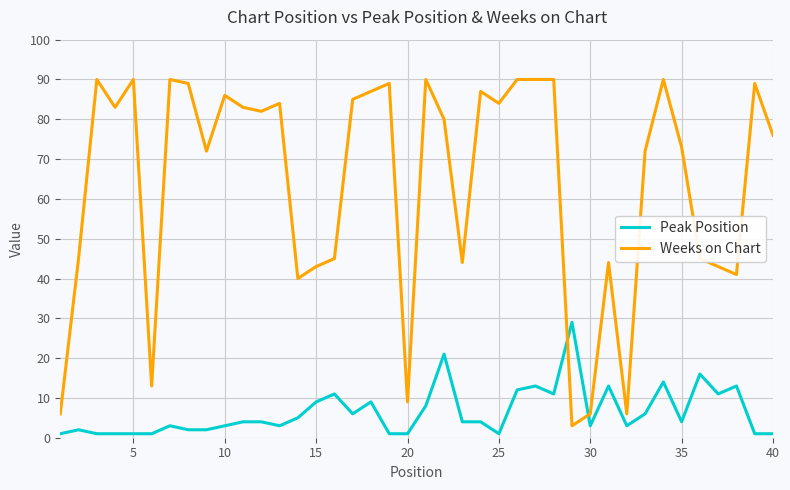

After their last crossing, which series has the higher values: Weeks on Chart or Peak Position?

Weeks on Chart